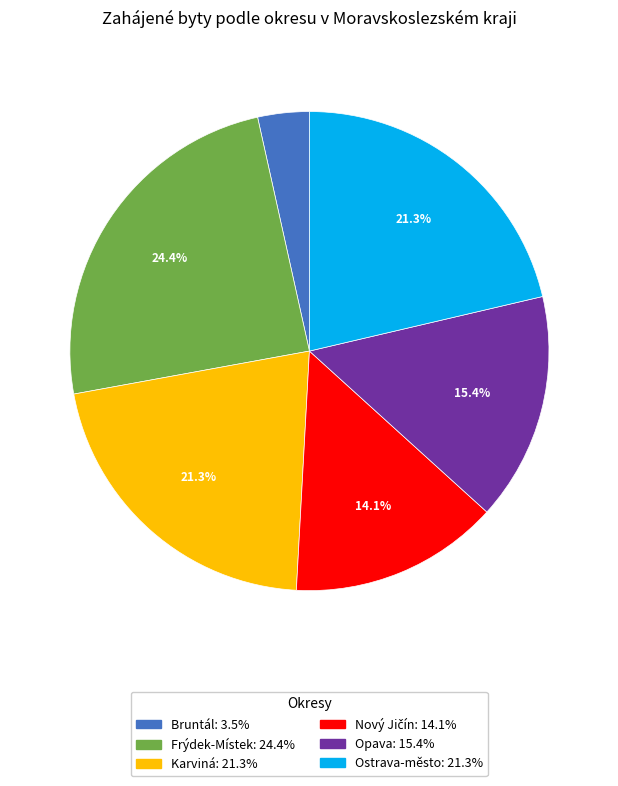

Which category has the smallest portion of the pie?

Bruntál